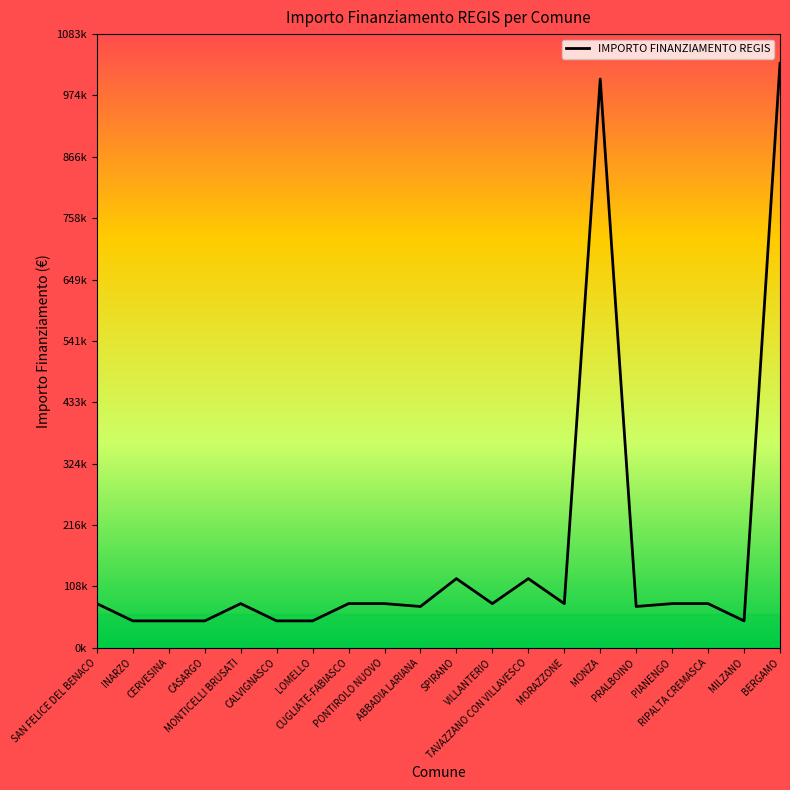

Rank the categories by value from lowest to highest.

INARZO, CERVESINA, CASARGO, CALVIGNASCO, LOMELLO, MILZANO, ABBADIA LARIANA, PRALBOINO, SAN FELICE DEL BENACO, MONTICELLI BRUSATI, CUGLIATE-FABIASCO, PONTIROLO NUOVO, VILLANTERIO, MORAZZONE, PIANENGO, RIPALTA CREMASCA, SPIRANO, TAVAZZANO CON VILLAVESCO, MONZA, BERGAMO